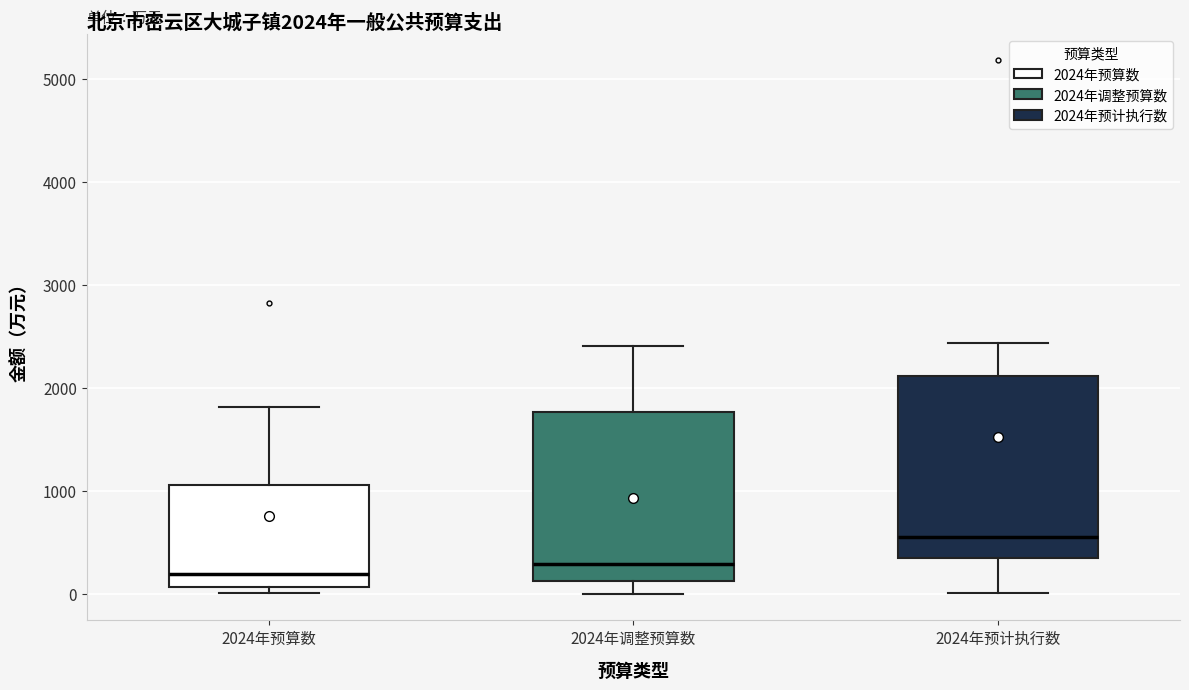

Comparing the boxes themselves (not the whiskers), which one is the tallest?

2024年预计执行数